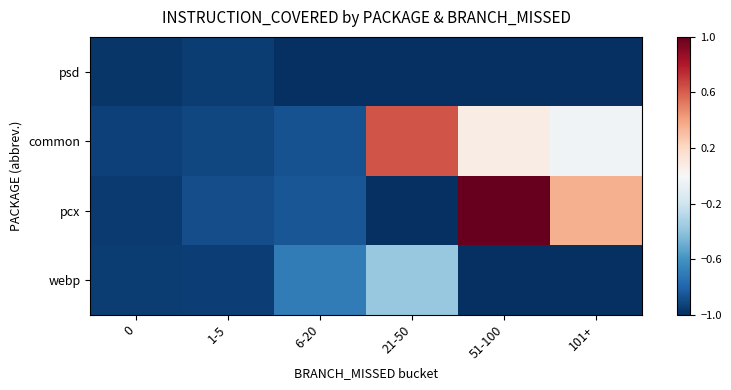

Count the number of categories in the chart.

6